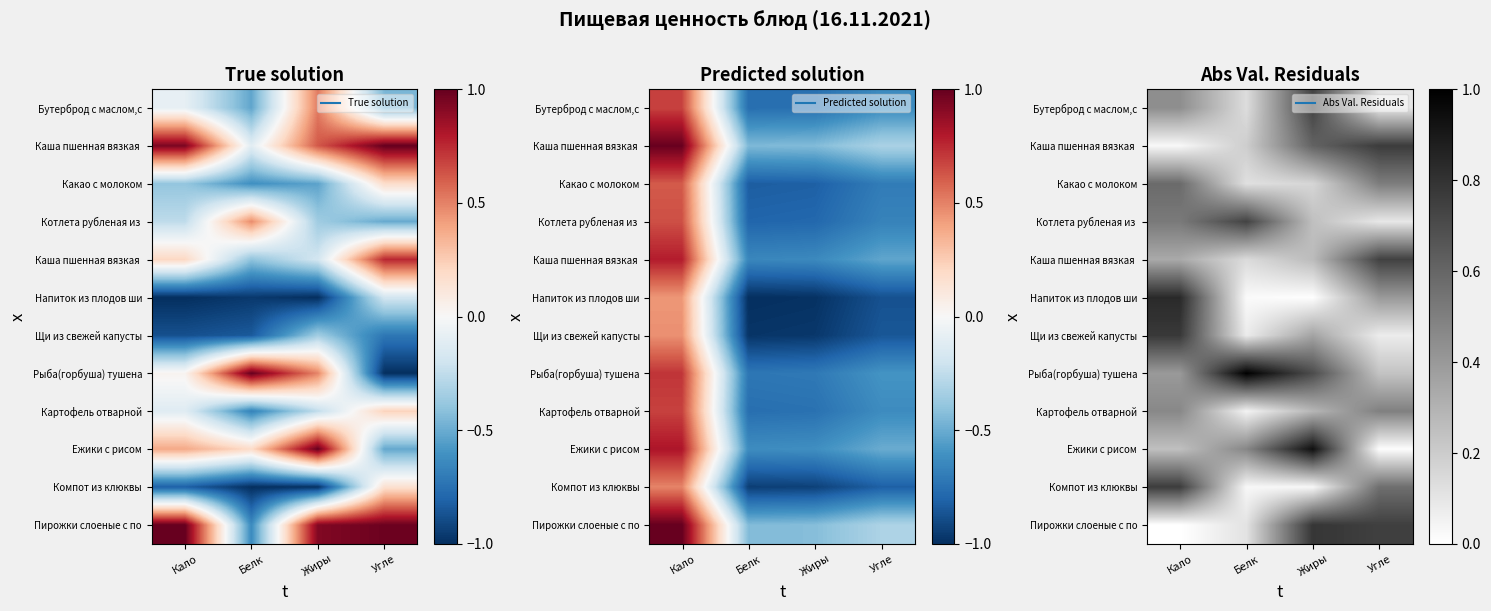

What is the spread (max minus min) of values at Жиры?

0.9